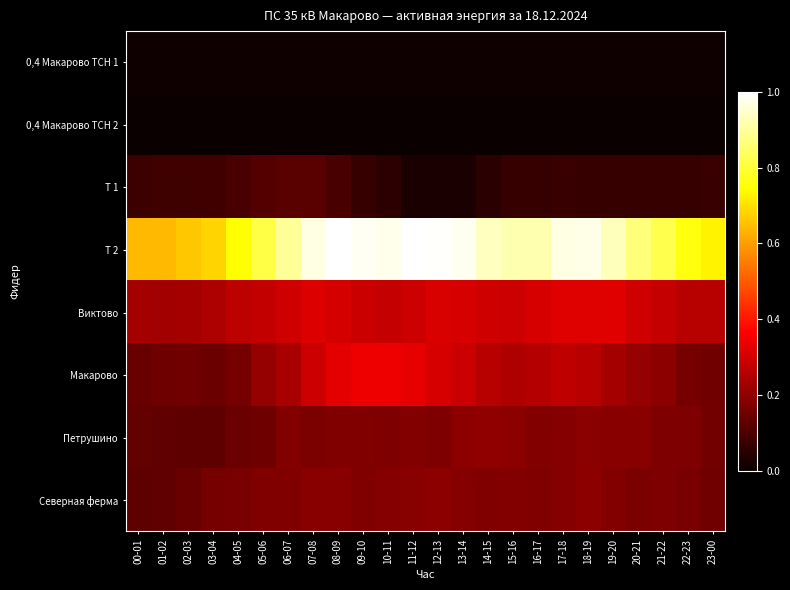

Reading left to right, transcribe all the data shown in this chart.

0,4 Макарово ТСН 1: 00-01=0.0	01-02=0.0	02-03=0.0	03-04=0.0	04-05=0.0	05-06=0.0	06-07=0.0	07-08=0.0	08-09=0.0	09-10=0.0	10-11=0.0	11-12=0.0	12-13=0.0	13-14=0.0	14-15=0.0	15-16=0.0	16-17=0.0	17-18=0.0	18-19=0.0	19-20=0.0	20-21=0.0	21-22=0.0	22-23=0.0	23-00=0.0
0,4 Макарово ТСН 2: 00-01=0.0	01-02=0.0	02-03=0.0	03-04=0.0	04-05=0.0	05-06=0.0	06-07=0.0	07-08=0.0	08-09=0.0	09-10=0.0	10-11=0.0	11-12=0.0	12-13=0.0	13-14=0.0	14-15=0.0	15-16=0.0	16-17=0.0	17-18=0.0	18-19=0.0	19-20=0.0	20-21=0.0	21-22=0.0	22-23=0.0	23-00=0.0
Т 1: 00-01=0.1	01-02=0.1	02-03=0.1	03-04=0.1	04-05=0.1	05-06=0.1	06-07=0.1	07-08=0.1	08-09=0.1	09-10=0.1	10-11=0.1	11-12=0.0	12-13=0.0	13-14=0.0	14-15=0.0	15-16=0.1	16-17=0.1	17-18=0.1	18-19=0.1	19-20=0.1	20-21=0.1	21-22=0.1	22-23=0.1	23-00=0.1
Т 2: 00-01=0.6	01-02=0.6	02-03=0.7	03-04=0.7	04-05=0.7	05-06=0.8	06-07=0.9	07-08=1.0	08-09=1.0	09-10=1.0	10-11=1.0	11-12=1.0	12-13=1.0	13-14=1.0	14-15=0.9	15-16=0.9	16-17=0.9	17-18=1.0	18-19=1.0	19-20=0.9	20-21=0.9	21-22=0.8	22-23=0.8	23-00=0.7
Виктово: 00-01=0.2	01-02=0.2	02-03=0.2	03-04=0.2	04-05=0.3	05-06=0.3	06-07=0.3	07-08=0.3	08-09=0.3	09-10=0.3	10-11=0.3	11-12=0.3	12-13=0.3	13-14=0.3	14-15=0.3	15-16=0.3	16-17=0.3	17-18=0.3	18-19=0.3	19-20=0.3	20-21=0.3	21-22=0.3	22-23=0.3	23-00=0.3
Макарово: 00-01=0.1	01-02=0.2	02-03=0.2	03-04=0.1	04-05=0.2	05-06=0.2	06-07=0.2	07-08=0.3	08-09=0.3	09-10=0.3	10-11=0.3	11-12=0.3	12-13=0.3	13-14=0.3	14-15=0.3	15-16=0.2	16-17=0.3	17-18=0.3	18-19=0.3	19-20=0.2	20-21=0.2	21-22=0.2	22-23=0.2	23-00=0.2
Петрушино: 00-01=0.1	01-02=0.1	02-03=0.1	03-04=0.1	04-05=0.1	05-06=0.2	06-07=0.2	07-08=0.2	08-09=0.2	09-10=0.2	10-11=0.2	11-12=0.2	12-13=0.2	13-14=0.2	14-15=0.2	15-16=0.2	16-17=0.2	17-18=0.2	18-19=0.2	19-20=0.2	20-21=0.2	21-22=0.2	22-23=0.2	23-00=0.2
Северная ферма: 00-01=0.1	01-02=0.1	02-03=0.1	03-04=0.2	04-05=0.2	05-06=0.2	06-07=0.2	07-08=0.2	08-09=0.2	09-10=0.2	10-11=0.2	11-12=0.2	12-13=0.2	13-14=0.2	14-15=0.2	15-16=0.2	16-17=0.2	17-18=0.2	18-19=0.2	19-20=0.2	20-21=0.2	21-22=0.2	22-23=0.2	23-00=0.2